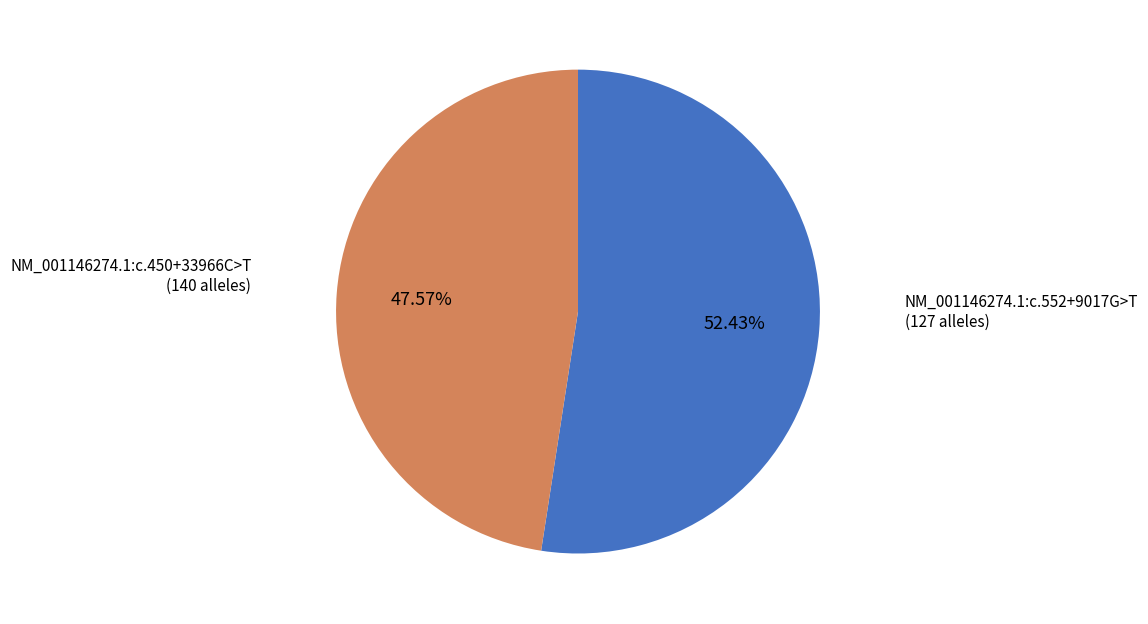

Is there a majority slice in this chart?

Yes